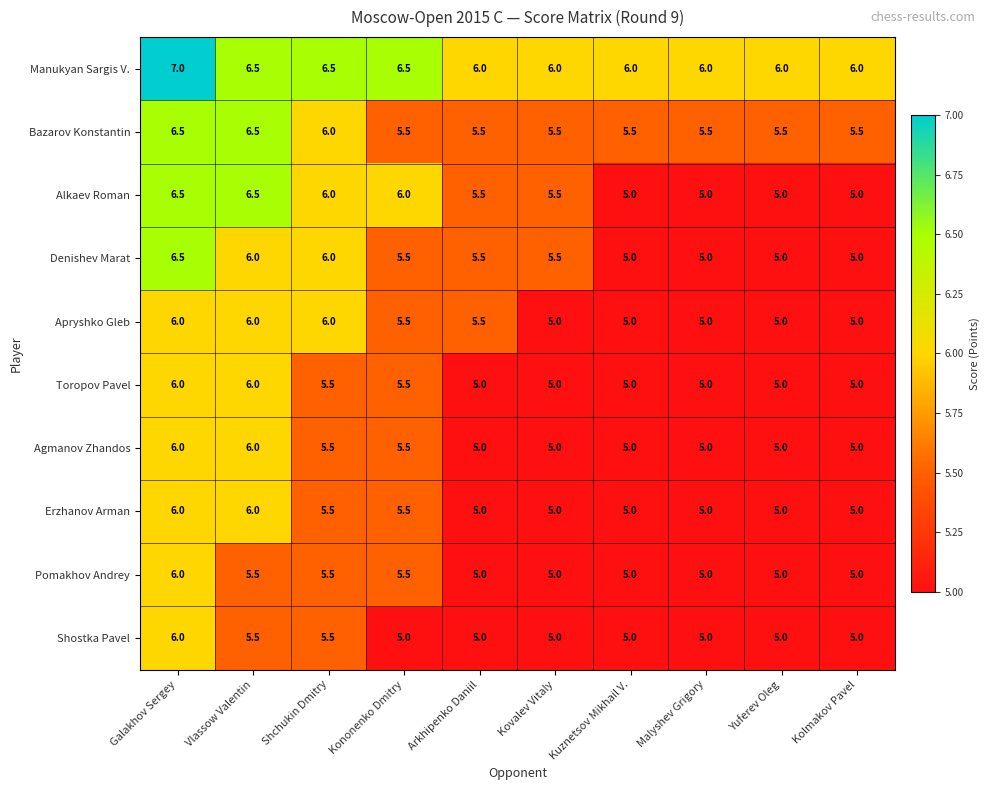

What value does the Bazarov Konstantin series have at Kuznetsov Mikhail V.?

5.5